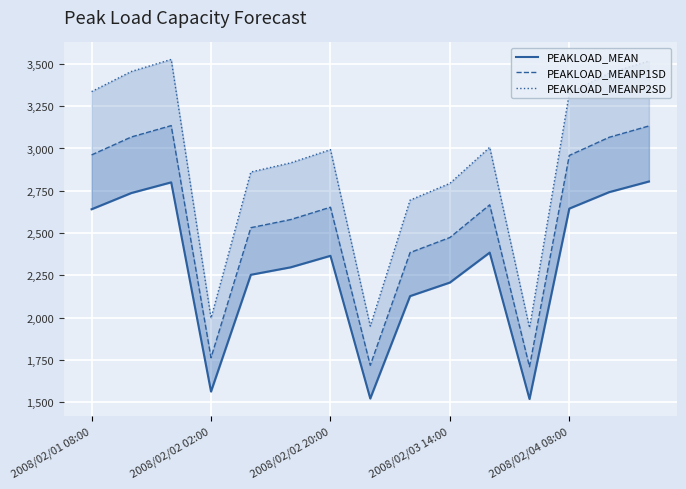

What is the difference between the highest and lowest values at 2008/02/04 08:00?

607